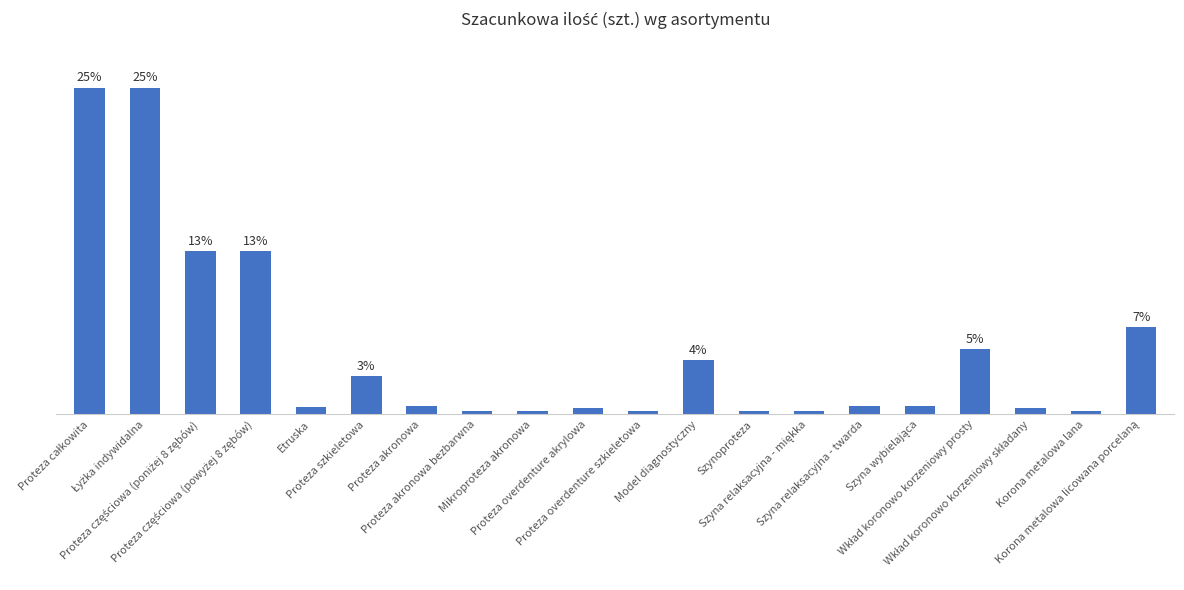

Rank the categories by value from highest to lowest.

Proteza całkowita, Łyżka indywidalna, Proteza częściowa (poniżej 8 zębów), Proteza częściowa (powyżej 8 zębów), Korona metalowa licowana porcelaną, Wkład koronowo korzeniowy prosty, Model diagnostyczny, Proteza szkieletowa, Proteza akronowa, Szyna relaksacyjna - twarda, Szyna wybielająca, Etruska, Proteza overdenture akrylowa, Wkład koronowo korzeniowy składany, Proteza akronowa bezbarwna, Mikroproteza akronowa, Proteza overdenture szkieletowa, Szynoproteza, Szyna relaksacyjna - miękka, Korona metalowa lana